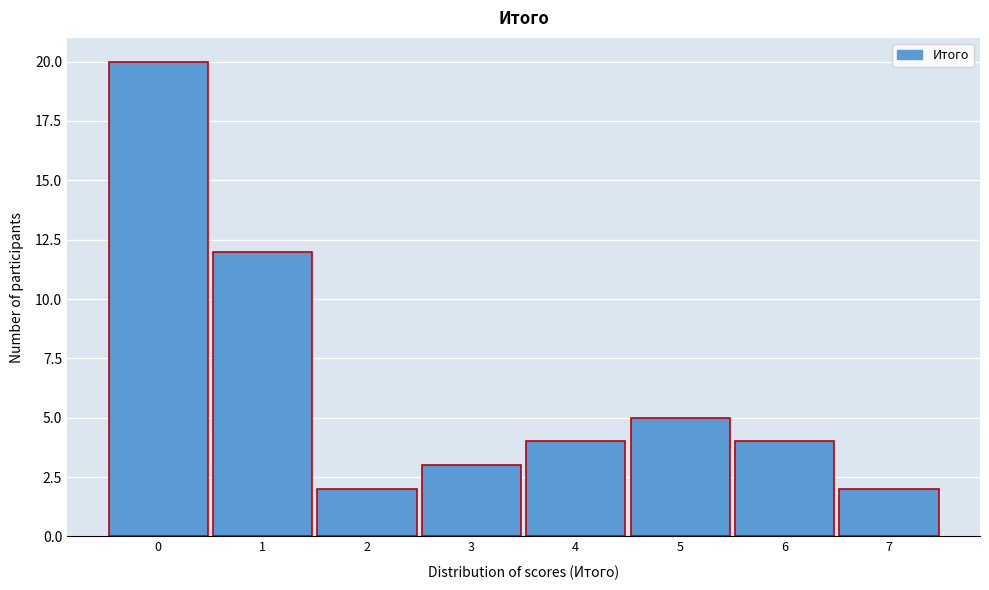

Reading left to right, extract all data points from this chart.

0=20	1=12	2=2	3=3	4=4	5=5	6=4	7=2